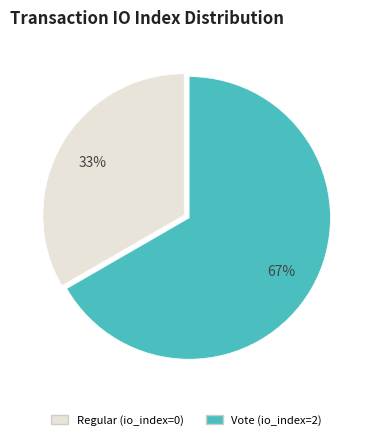

What is the ratio of the value at Vote (io_index=2) to the value at Regular (io_index=0)?

2.0